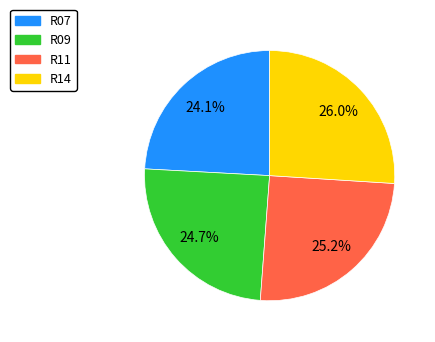

To the nearest percent, what is the combined percentage of R14 and R11?

51%